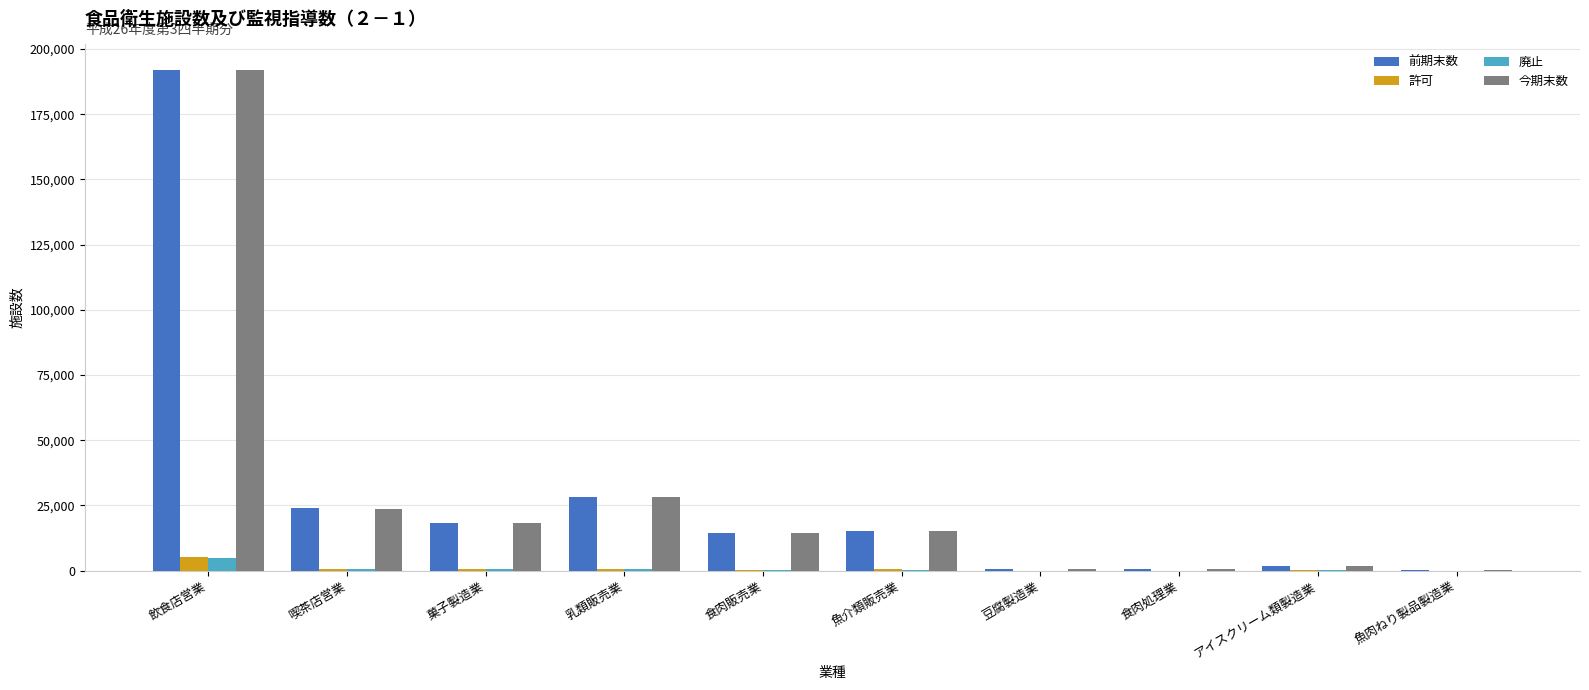

What is the spread (max minus min) of values at 魚肉ねり製品製造業?

176